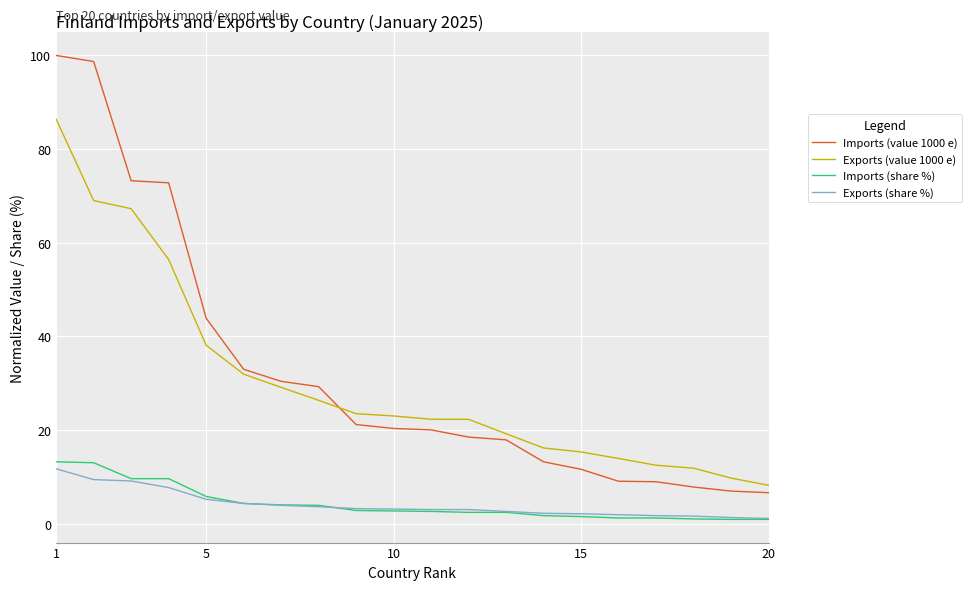

True or false: Imports (value 1000 e) and Imports (share %) intersect in this chart.

False